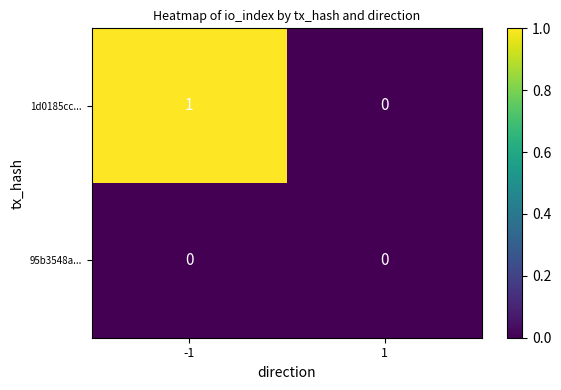

Is the value of 1d0185cc... at -1 greater than the value of 95b3548a... at 1?

Yes